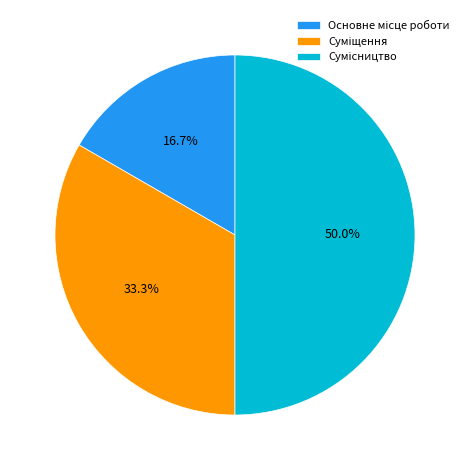

Which has a higher value, Сумісництво or Основне місце роботи?

Сумісництво